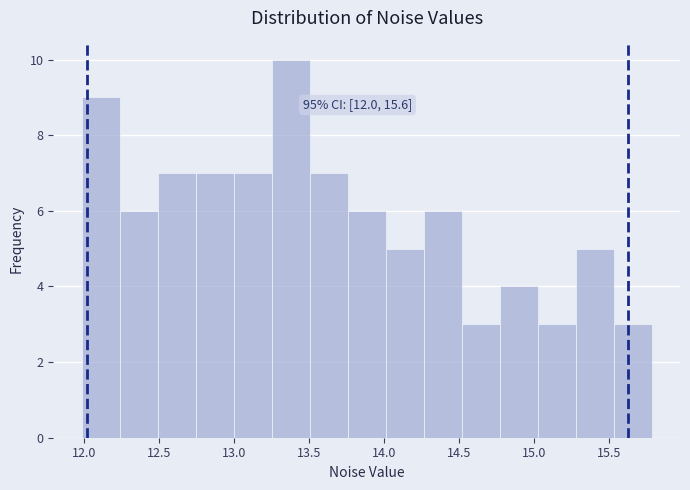

Which range on the x-axis has the tallest bar?

13.25 to 13.50